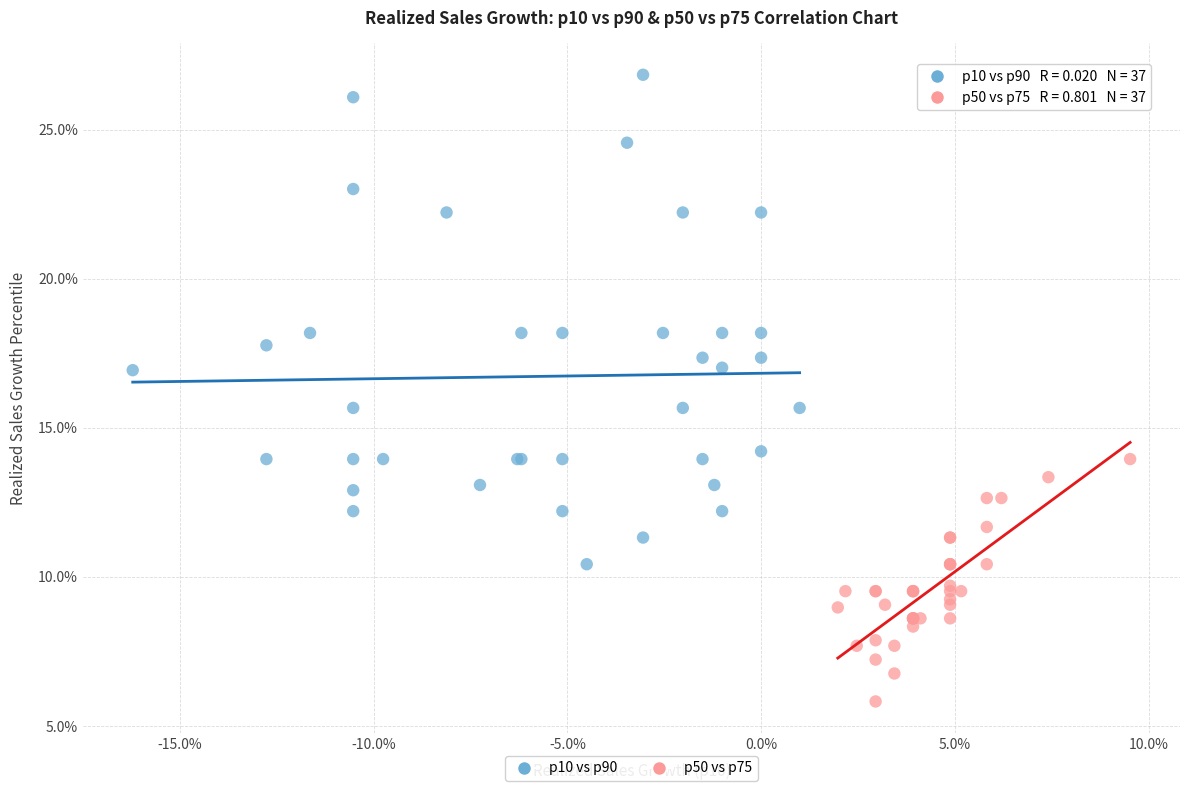

Which series contains the highest Y value?

p10 vs p90